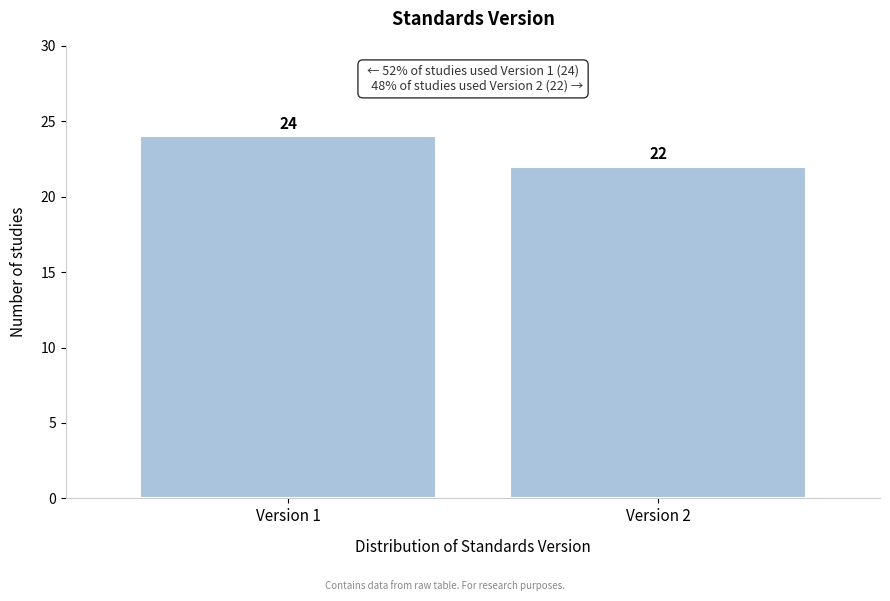

Reading right to left, extract all data points from this chart.

22	24